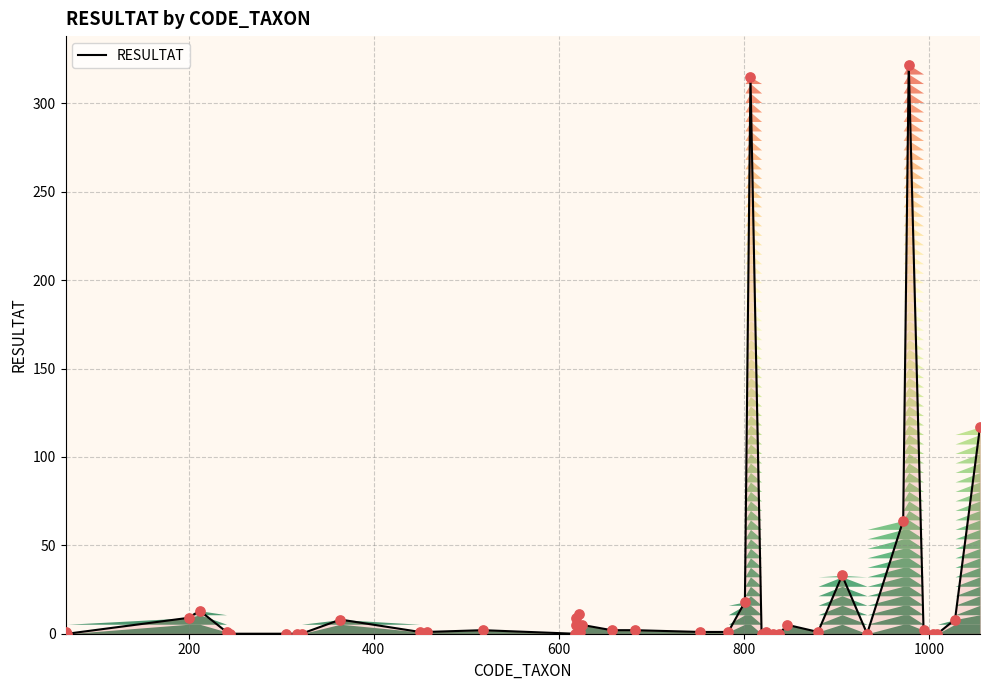

What is the greatest value displayed?

322